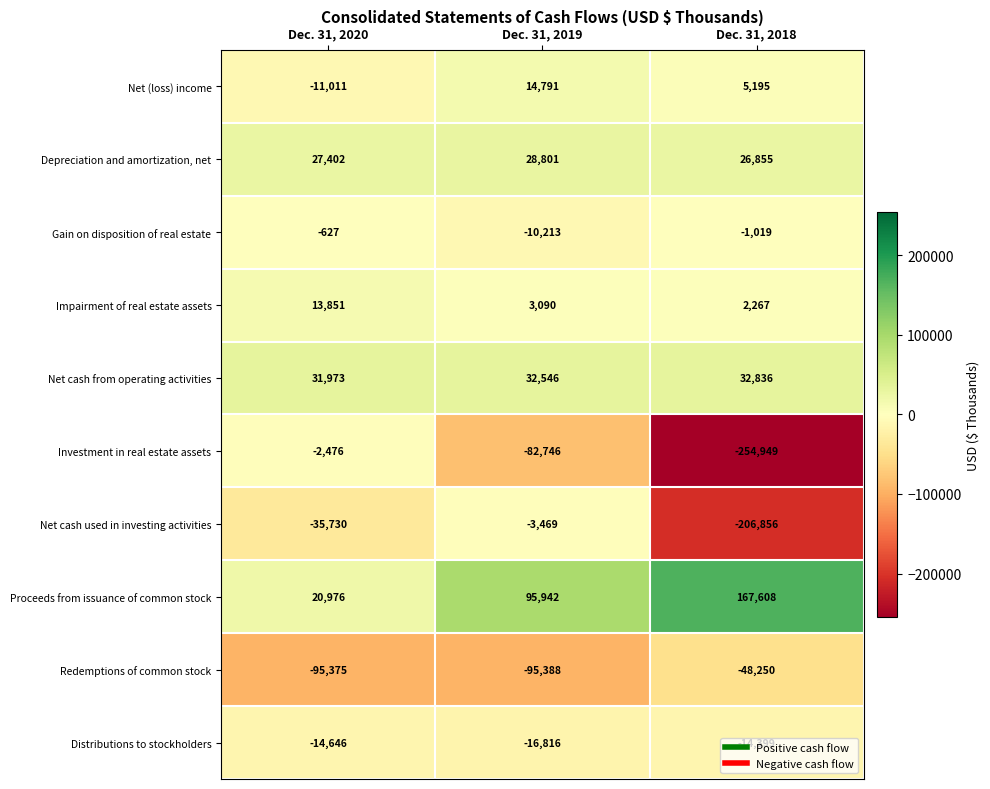

Rank the series by their maximum value, from highest to lowest.

Proceeds from issuance of common stock, Net cash from operating activities, Depreciation and amortization, net, Net (loss) income, Impairment of real estate assets, Gain on disposition of real estate, Investment in real estate assets, Net cash used in investing activities, Distributions to stockholders, Redemptions of common stock